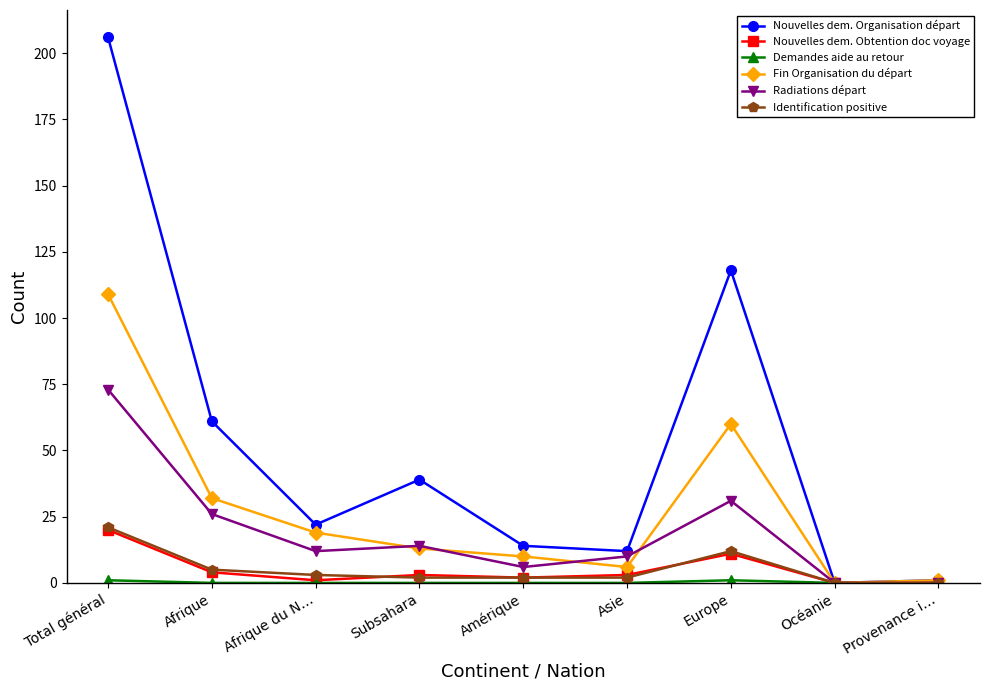

What is the spread (max minus min) of values at Afrique?

61